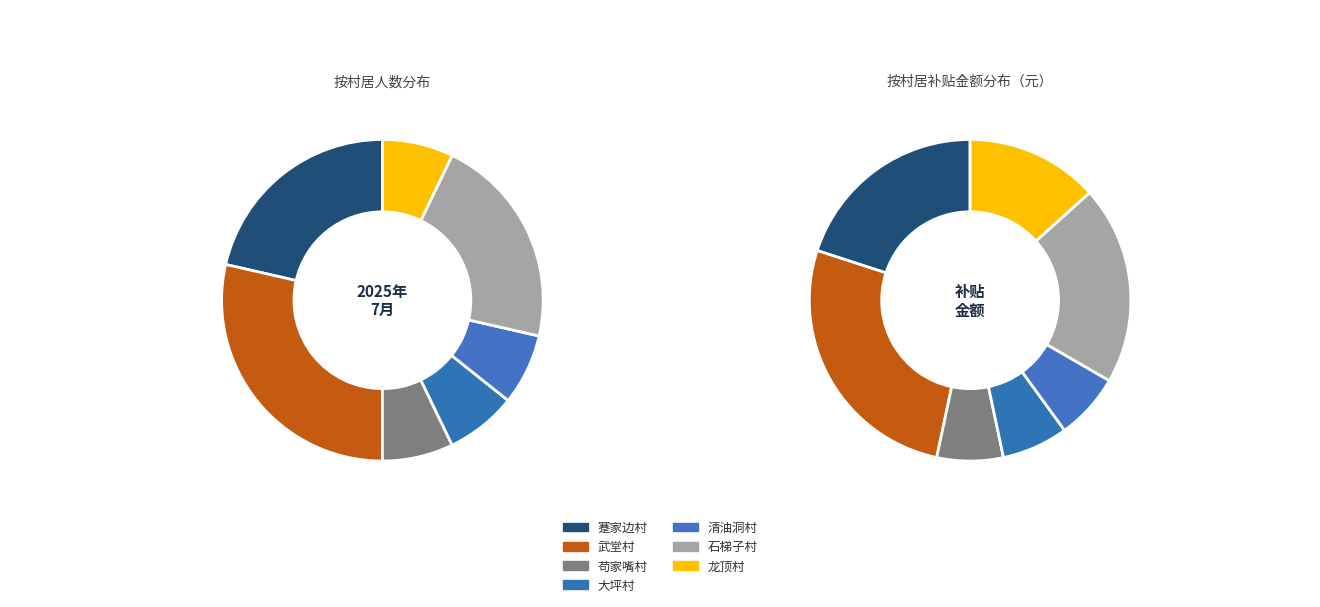

What is the change in value from 蹇家边村 to 龙顶村?

-2